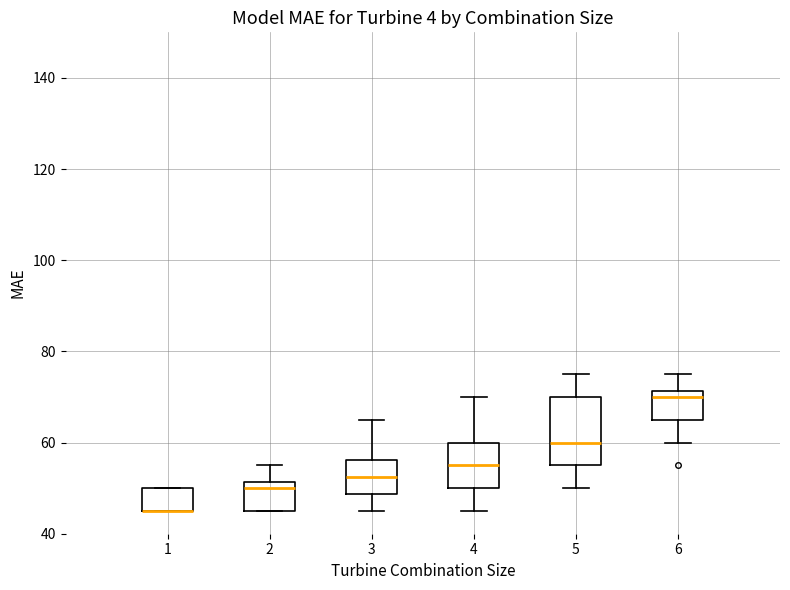

Where is the lower edge of the box at x = 3 on the y-axis? The values are not printed on the chart, so give them approximately, as read against the axis.

48